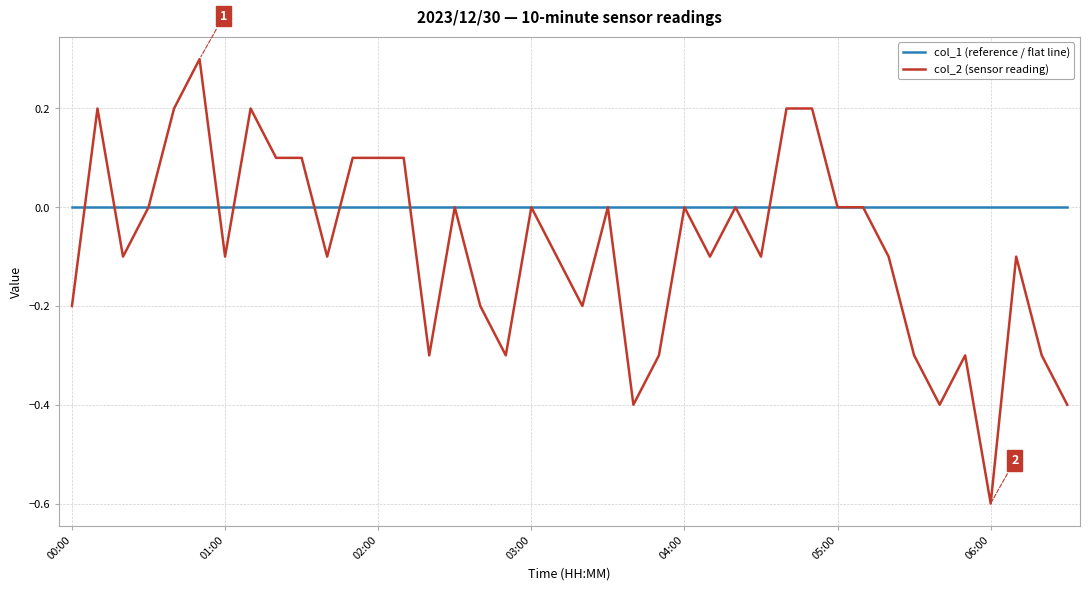

Which series has the largest total across all categories?

col_1 (reference / flat line)